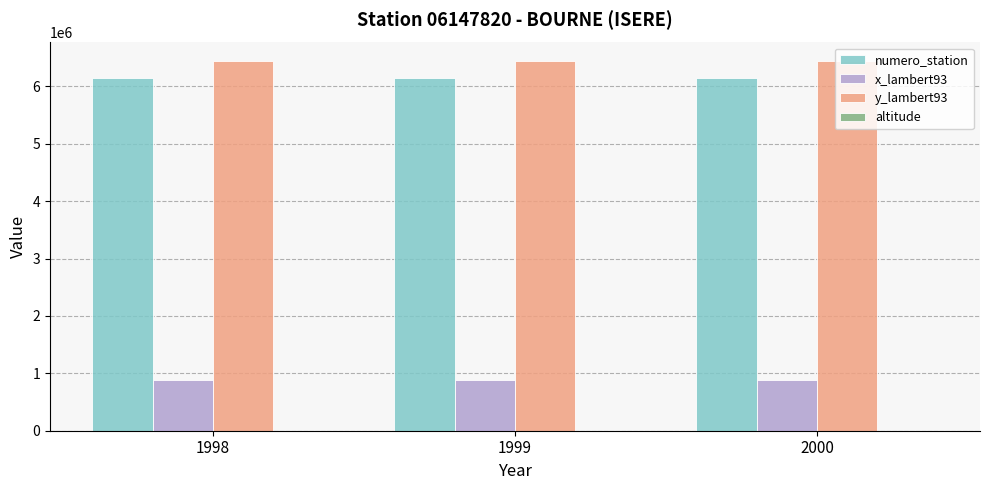

Which series has the largest total across all categories?

y_lambert93